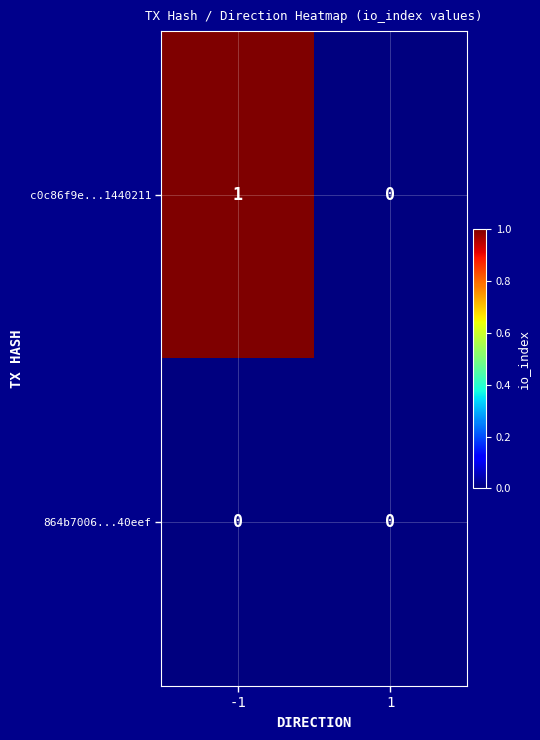

What is the total value across all series at -1?

1